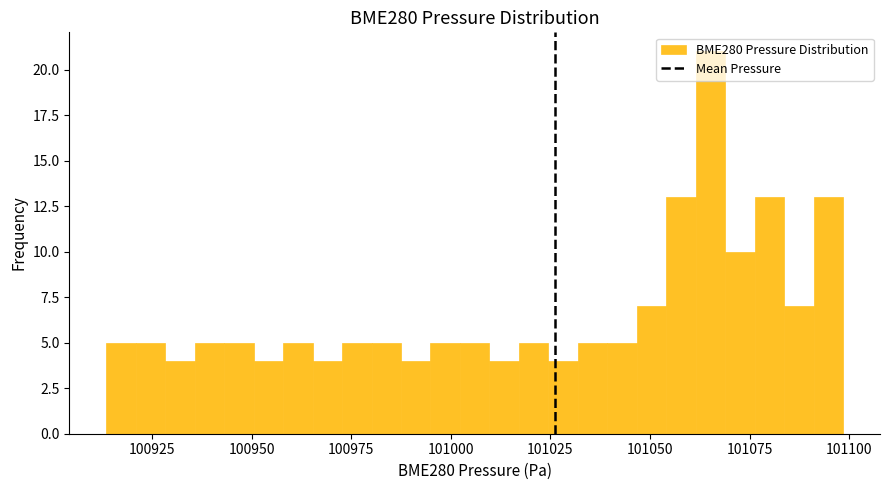

Around what value on the x-axis is the tallest bar? Give the approximate position of its centre, as read against the axis.

101065